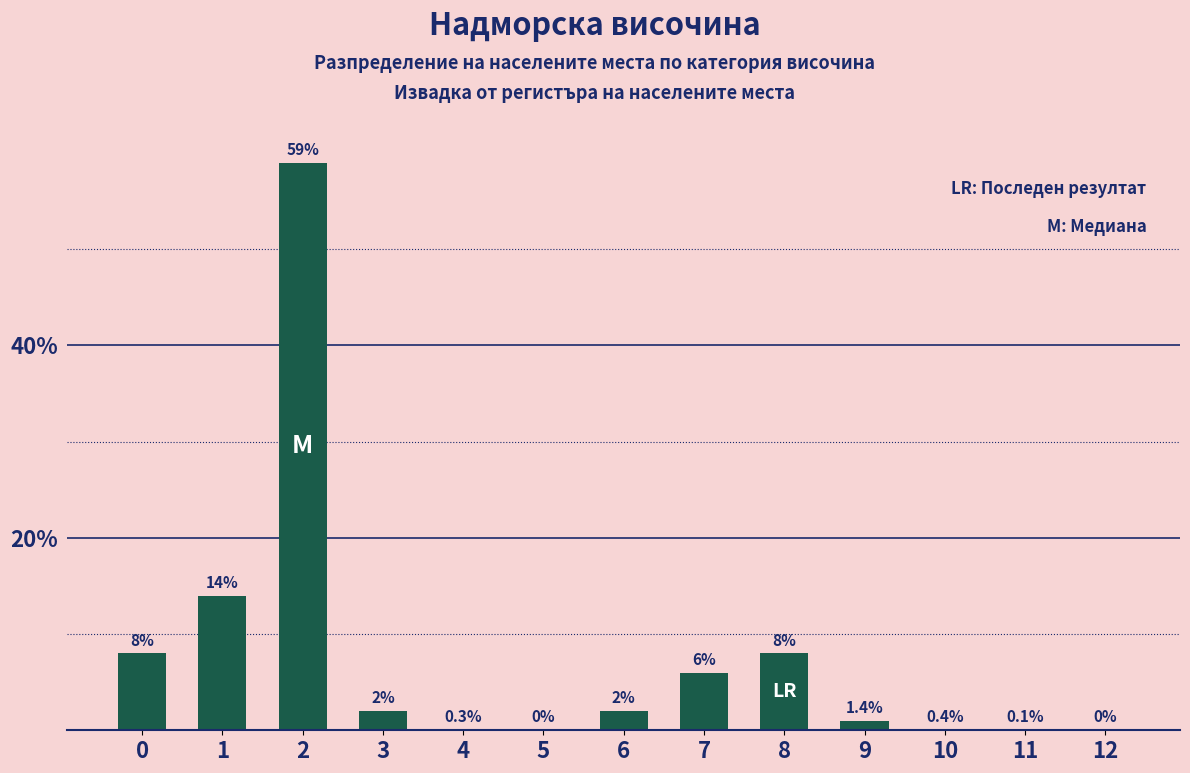

What is the sum of the values at 8 and 1?

22